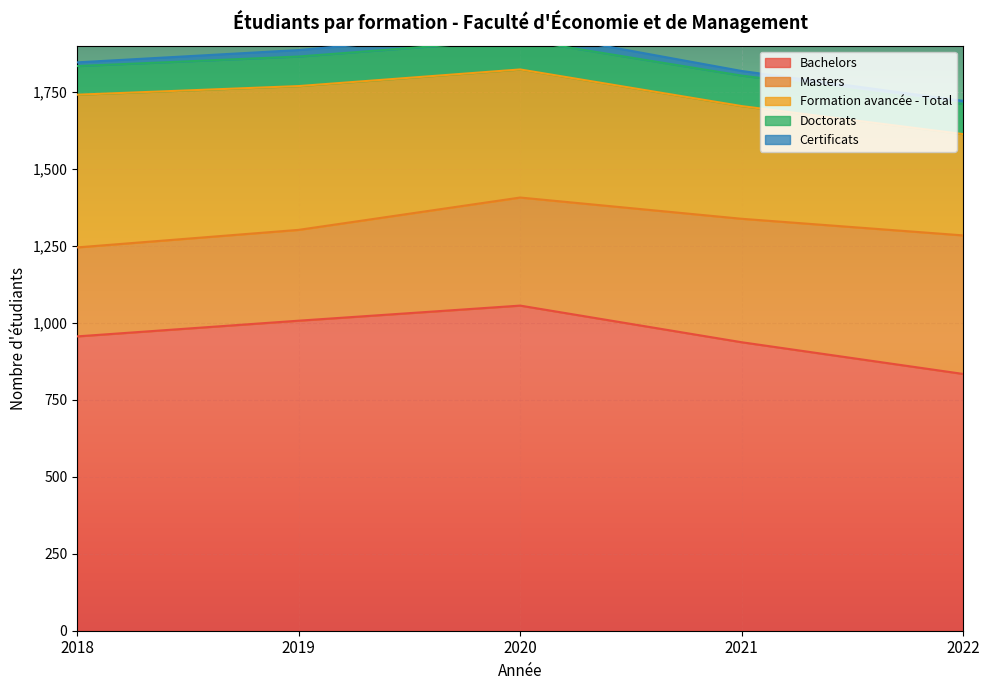

True or false: Masters has a value of 401 at 2021.

True